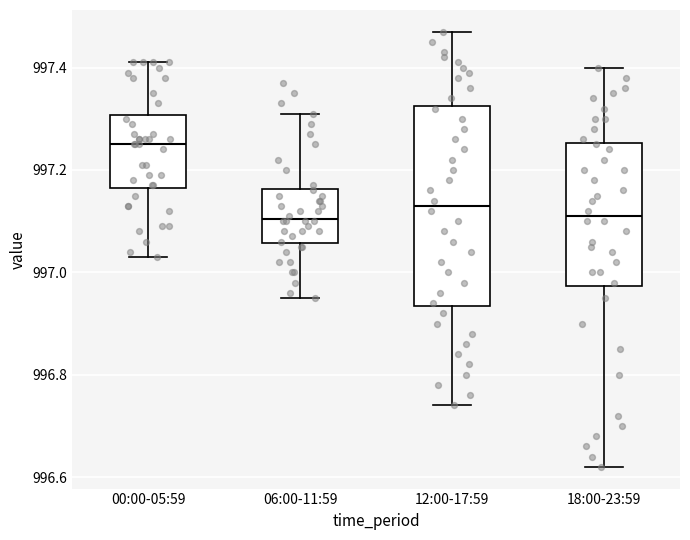

Reading left to right, read every box against the y-axis: the position of its median line, the range the box covers, and the ends of its whiskers. The values are not printed on the chart, so give them approximately, as read against the axis.

00:00-05:59: median 997.26, box 997.16 to 997.30, whiskers 997.04 to 997.42
06:00-11:59: median 997.10, box 997.06 to 997.16, whiskers 996.96 to 997.32
12:00-17:59: median 997.14, box 996.94 to 997.32, whiskers 996.74 to 997.48
18:00-23:59: median 997.12, box 996.98 to 997.26, whiskers 996.62 to 997.40